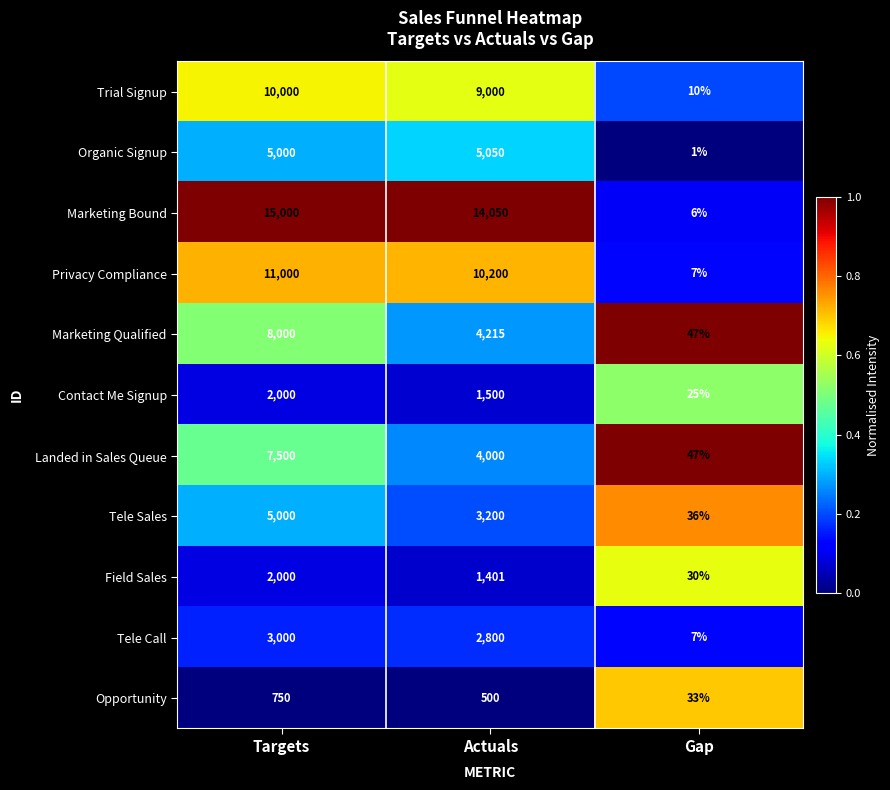

How many series are shown in this chart?

11